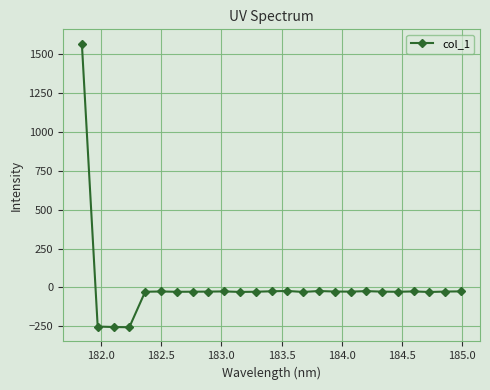

True or false: the data has more than 1 interior local peaks.

True